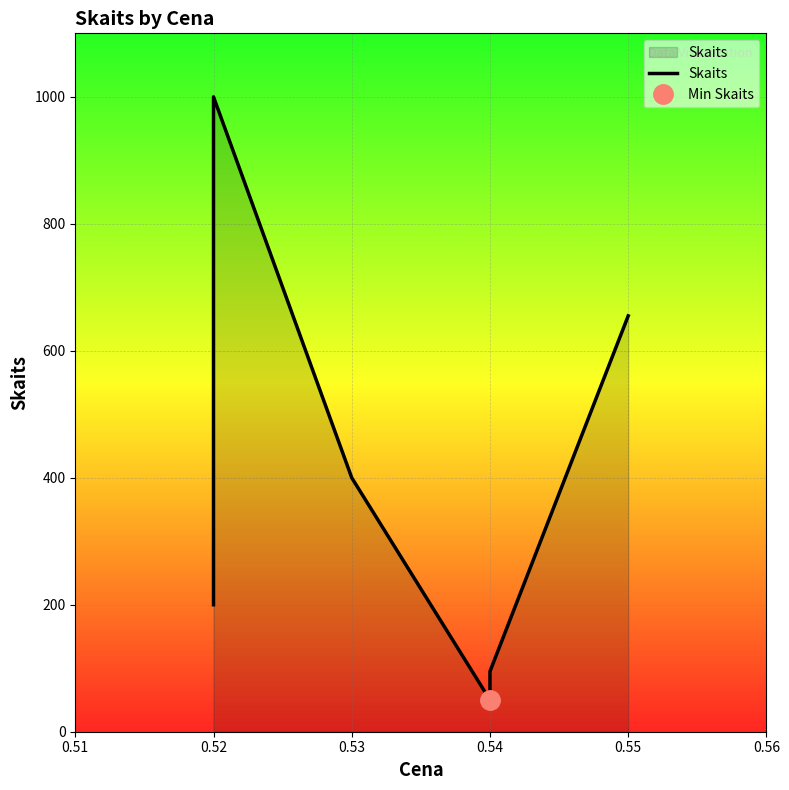

How many lines are shown in the chart?

1